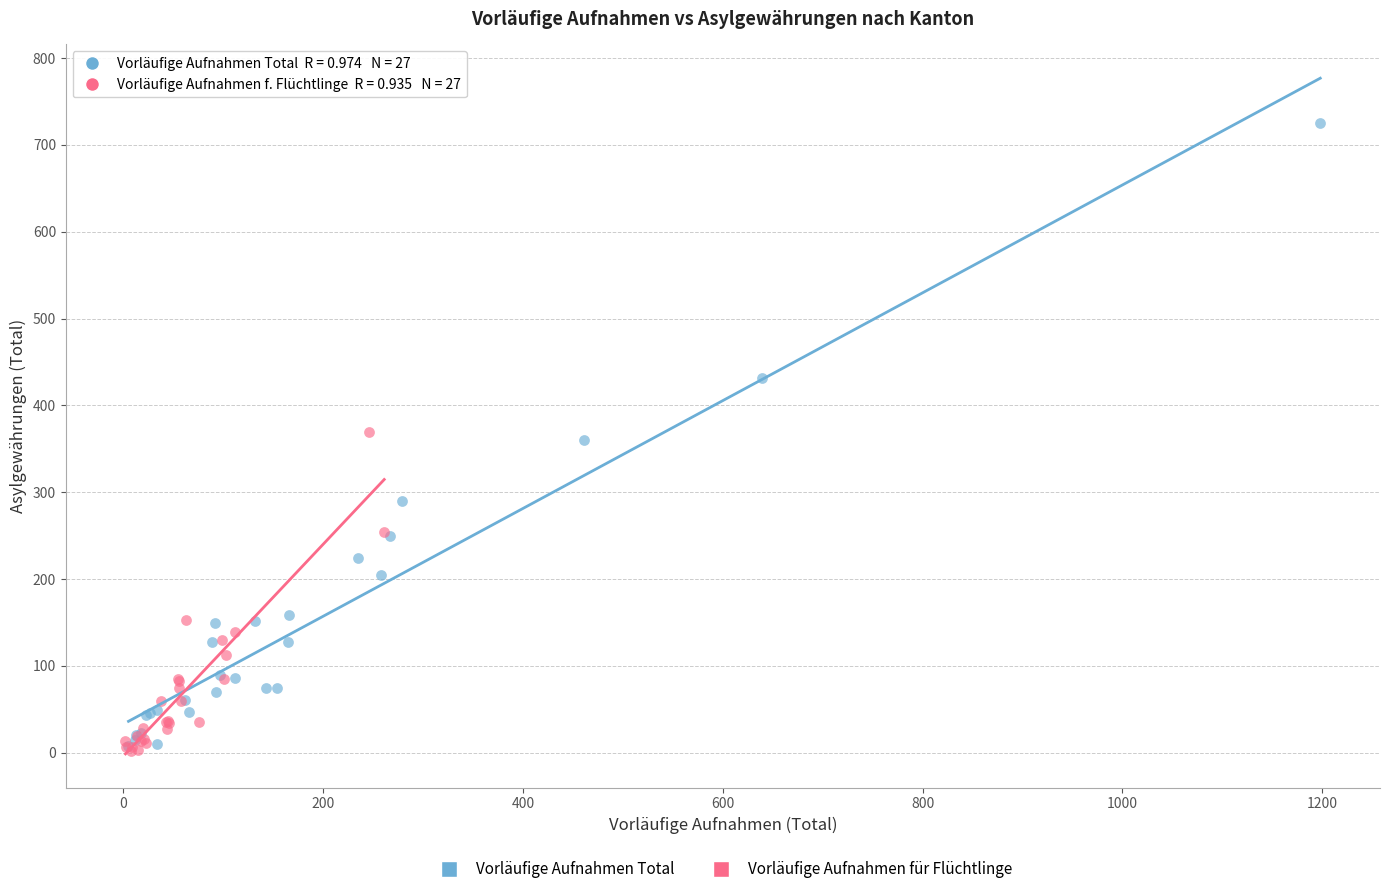

Which series has the largest Y range (max minus min)?

Vorläufige Aufnahmen Total